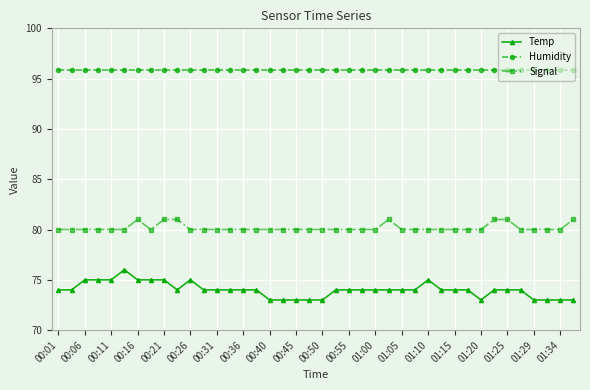

Which series has the widest spread of values?

Temp